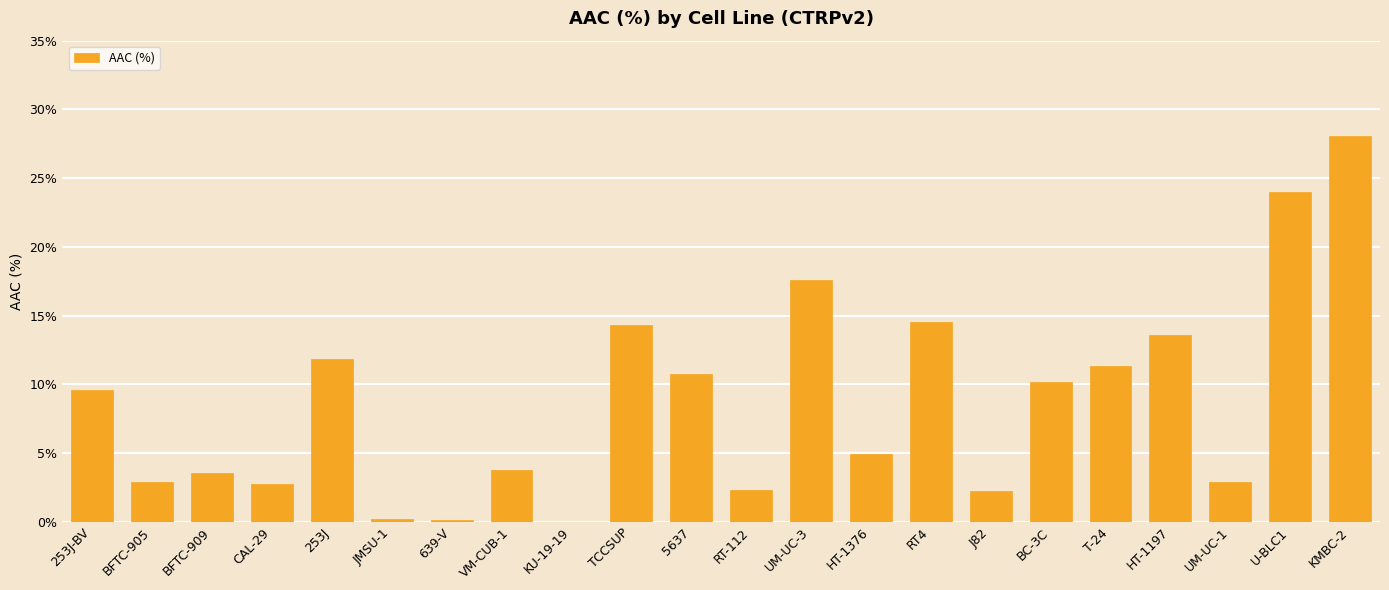

The value at KMBC-2 is 15.7. True or false?

False